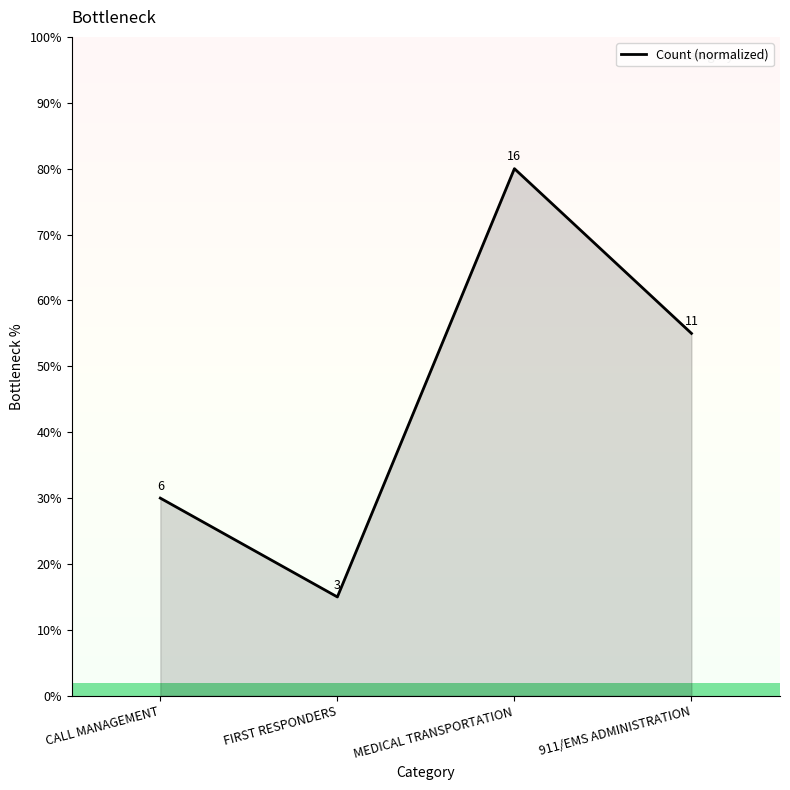

What is the change in value from FIRST RESPONDERS to 911/EMS ADMINISTRATION?

+40